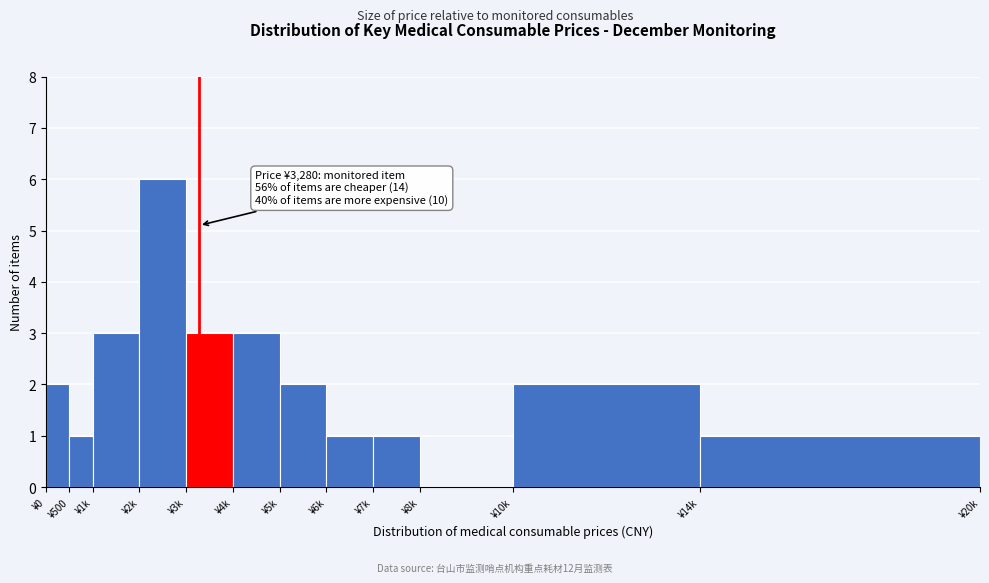

Reading left to right, what are all the values shown in this chart?

¥0=2	¥500=1	¥1k=3	¥2k=6	¥3k=3	¥4k=3	¥5k=2	¥6k=1	¥7k=1	¥8k=0	¥10k=2	¥14k=1